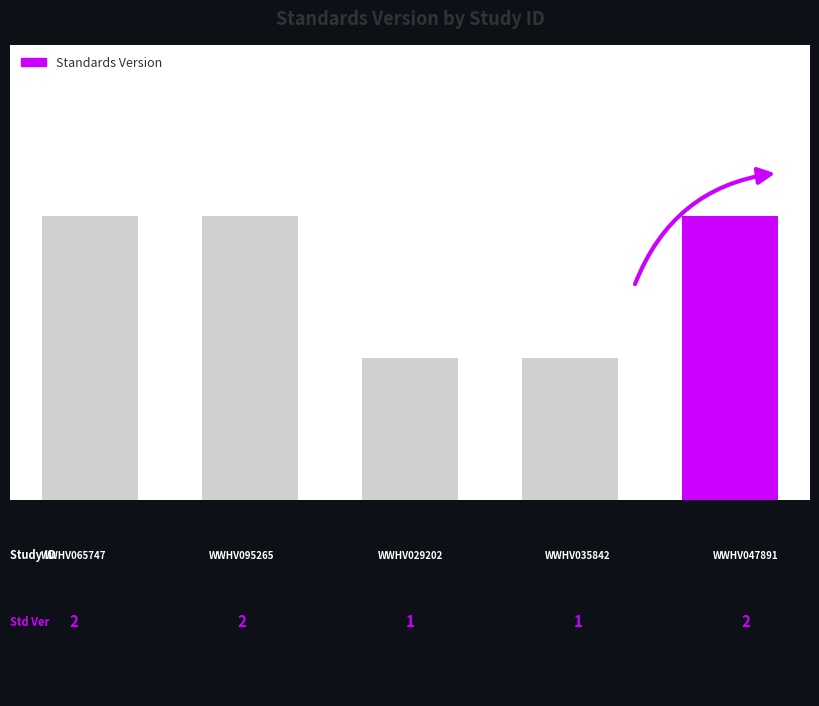

How many series are shown in this chart?

1